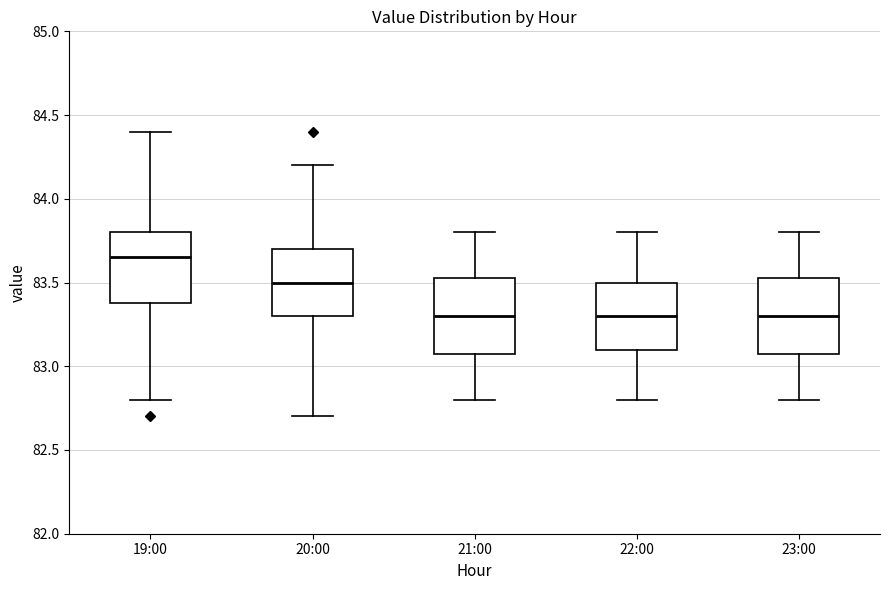

Reading left to right, transcribe this box plot: for each box, give where its median line is, the range the box spans, and where its two whiskers end, as read against the y-axis. The values are not printed on the chart, so give them approximately, as read against the axis.

19:00: median 83.65, box 83.40 to 83.80, whiskers 82.80 to 84.40
20:00: median 83.50, box 83.30 to 83.70, whiskers 82.70 to 84.20
21:00: median 83.30, box 83.10 to 83.55, whiskers 82.80 to 83.80
22:00: median 83.30, box 83.10 to 83.50, whiskers 82.80 to 83.80
23:00: median 83.30, box 83.10 to 83.55, whiskers 82.80 to 83.80